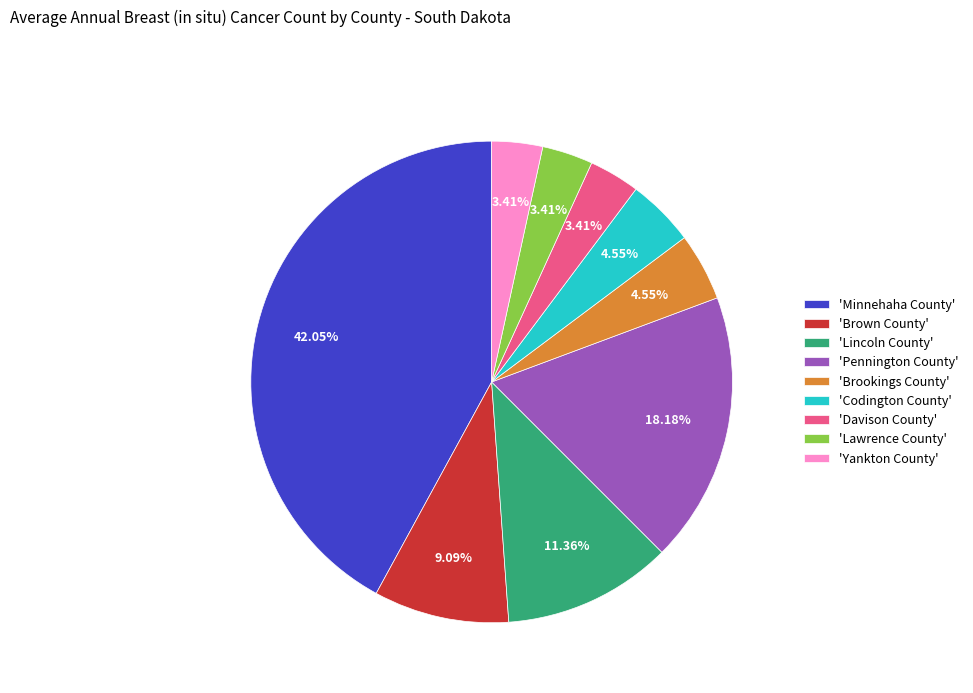

What is the ratio of the value at 'Pennington County' to the value at 'Brookings County'?

4.0